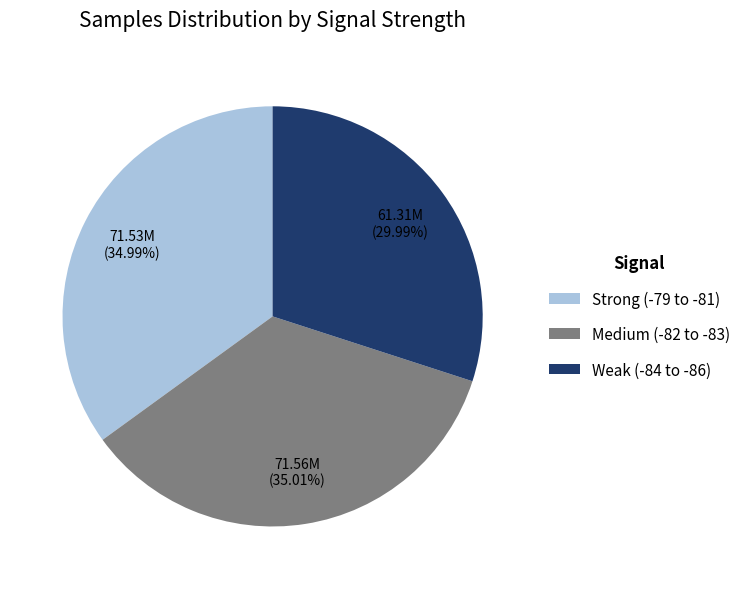

Does Medium (-82 to -83) represent more than half of the total?

No